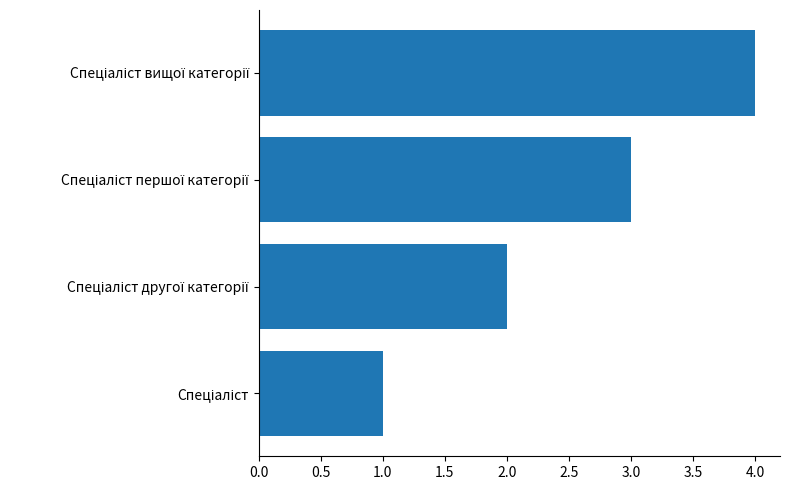

What is the greatest value displayed?

4